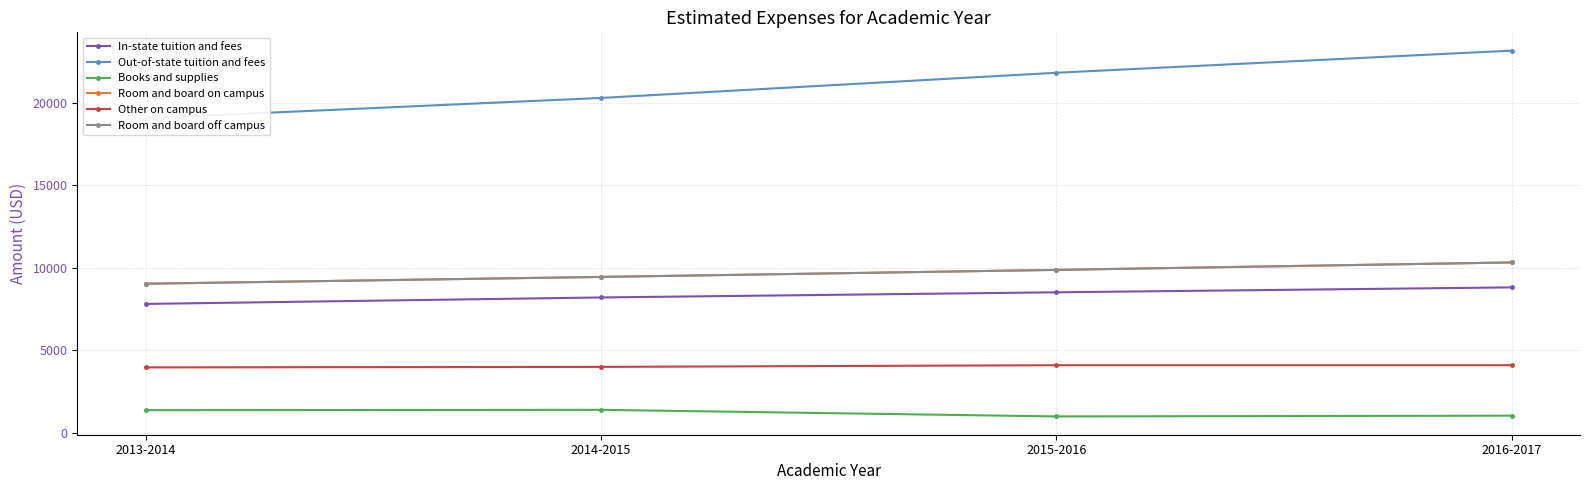

True or false: In-state tuition and fees has more than 2 points higher than both neighbors.

False